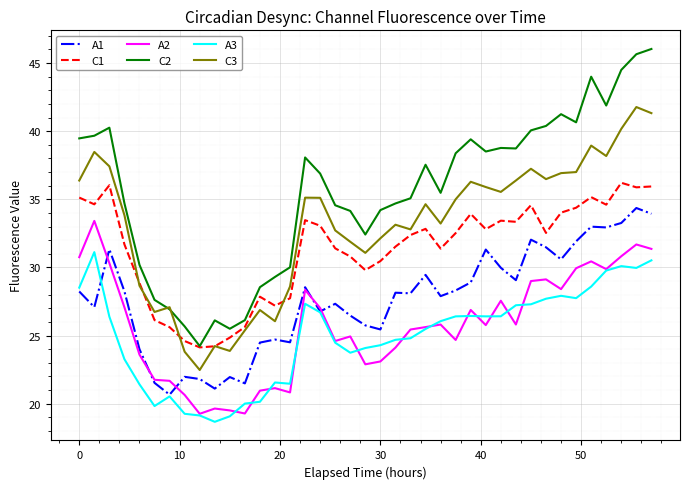

Which series has the widest spread of values?

C2